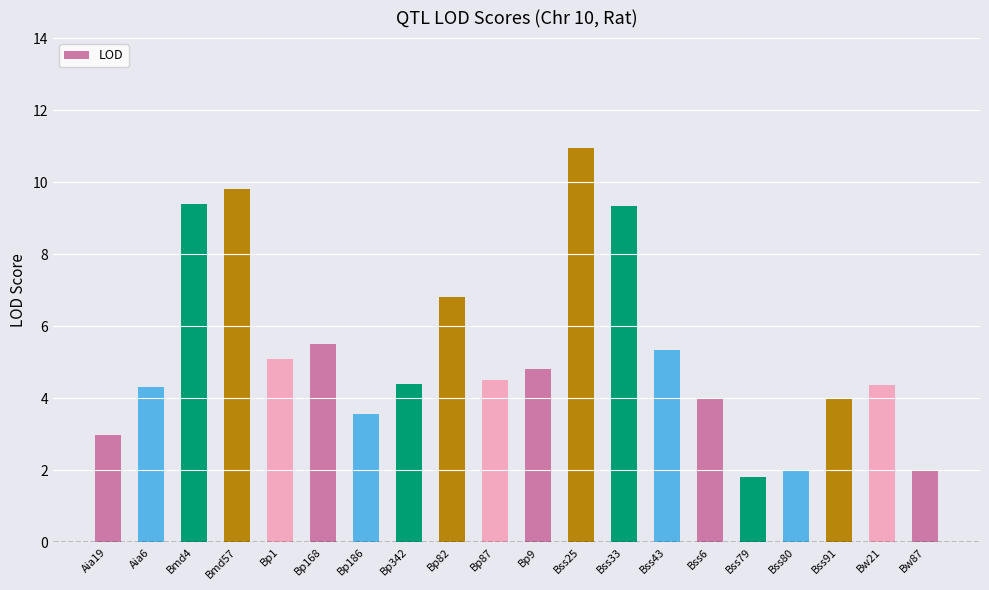

What is the average value?

5.2